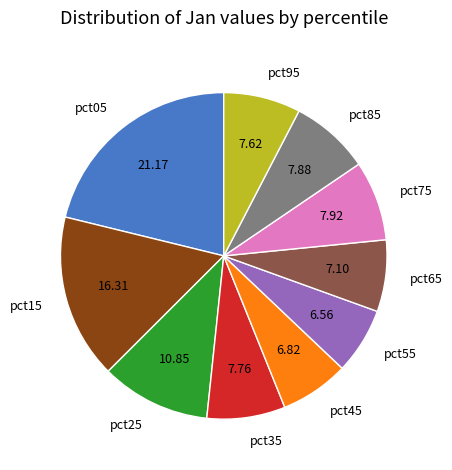

Is there a majority slice in this chart?

No